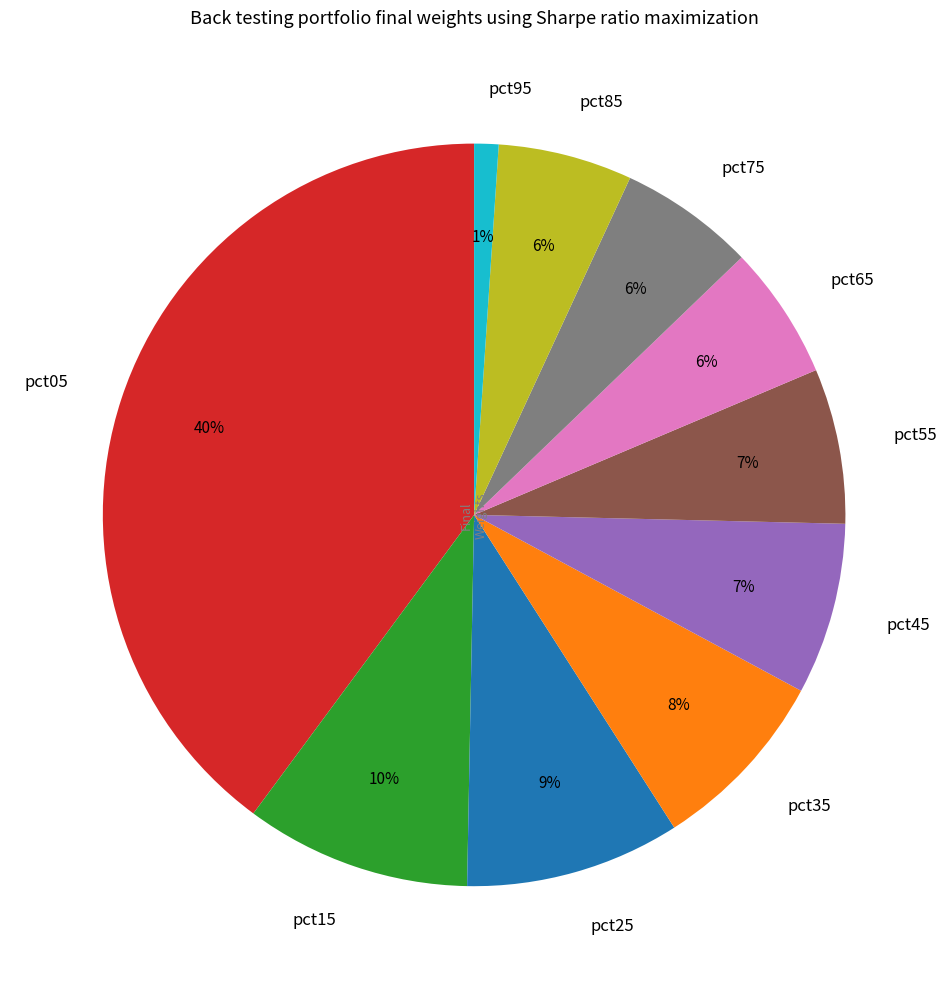

Do pct65 and pct95 together represent more than half of the pie?

No